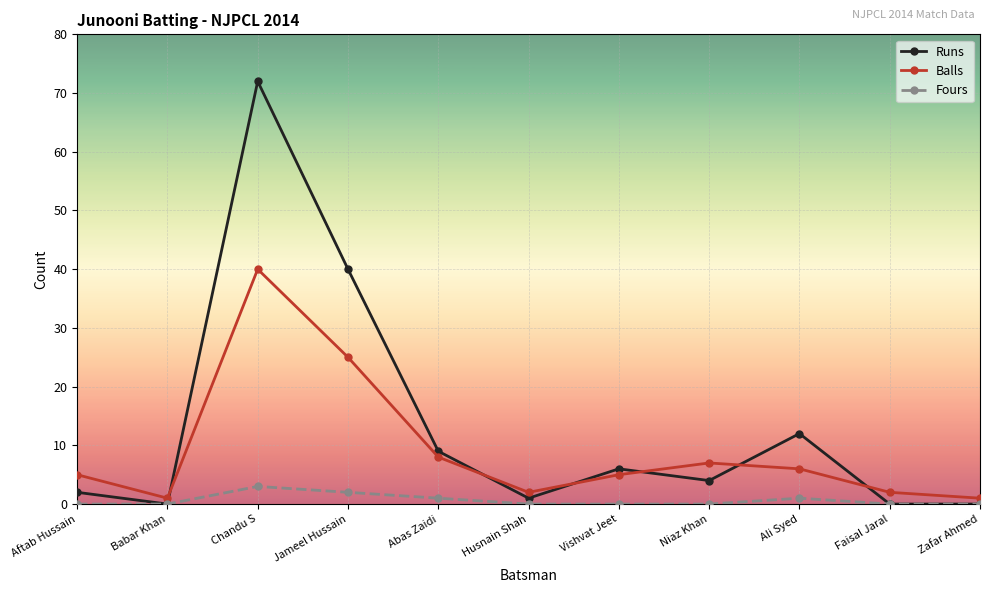

Reading left to right, transcribe all the data shown in this chart.

Runs: Aftab Hussain=2	Babar Khan=0	Chandu S=72	Jameel Hussain=40	Abas Zaidi=9	Husnain Shah=1	Vishvat Jeet=6	Niaz Khan=4	Ali Syed=12	Faisal Jaral=0	Zafar Ahmed=0
Balls: Aftab Hussain=5	Babar Khan=1	Chandu S=40	Jameel Hussain=25	Abas Zaidi=8	Husnain Shah=2	Vishvat Jeet=5	Niaz Khan=7	Ali Syed=6	Faisal Jaral=2	Zafar Ahmed=1
Fours: Aftab Hussain=0	Babar Khan=0	Chandu S=3	Jameel Hussain=2	Abas Zaidi=1	Husnain Shah=0	Vishvat Jeet=0	Niaz Khan=0	Ali Syed=1	Faisal Jaral=0	Zafar Ahmed=0